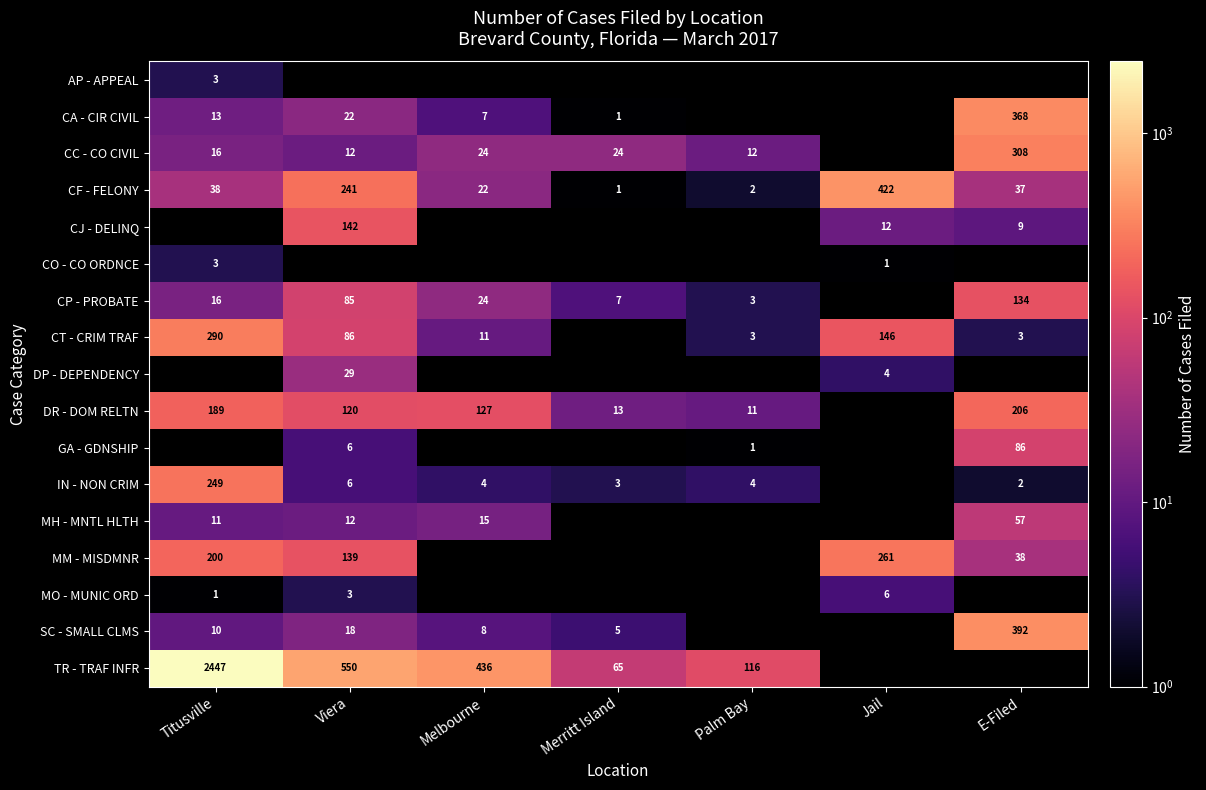

The value of SC - SMALL CLMS at Viera is 18. True or false?

True